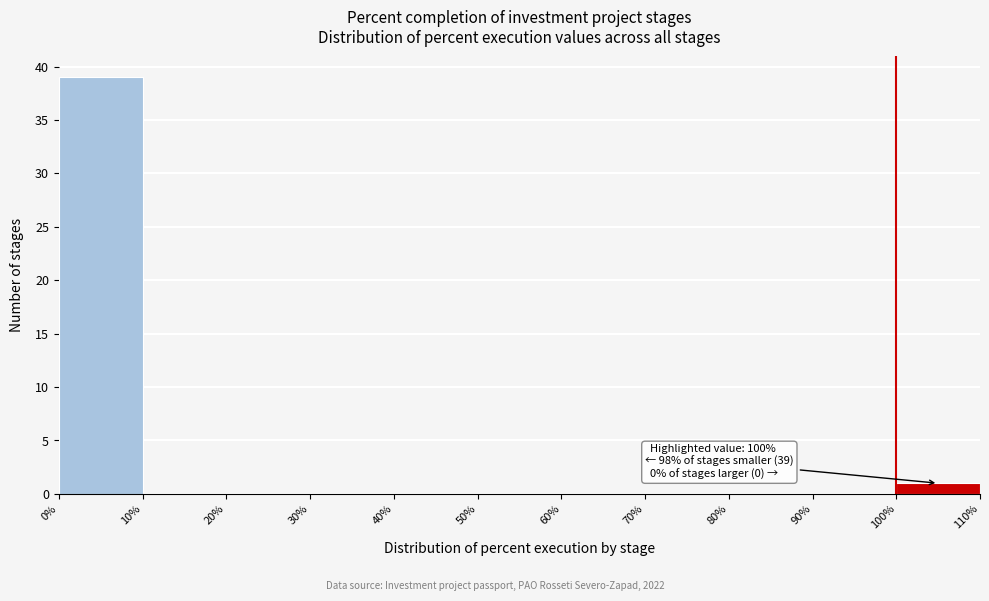

Which range on the x-axis has the tallest bar?

0% to 10%